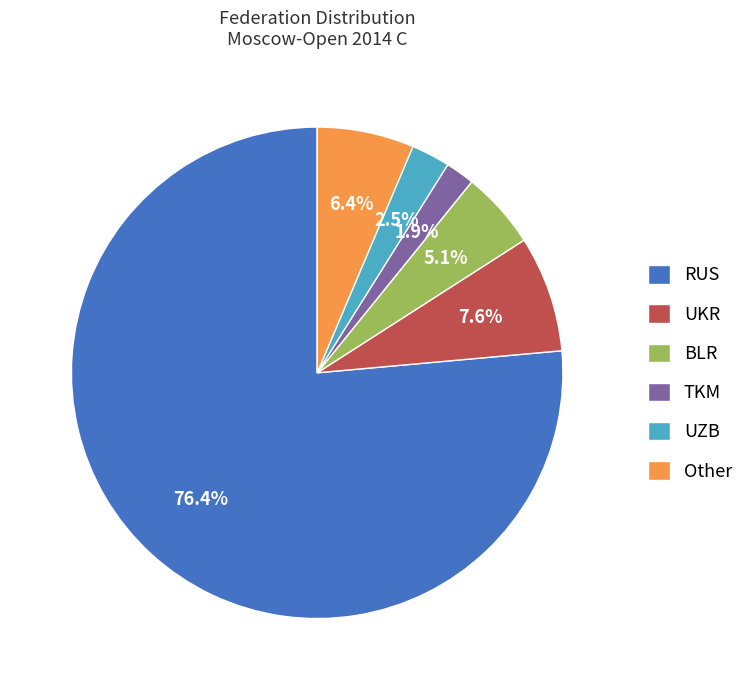

What percentage is the RUS slice, to the nearest percent?

76%